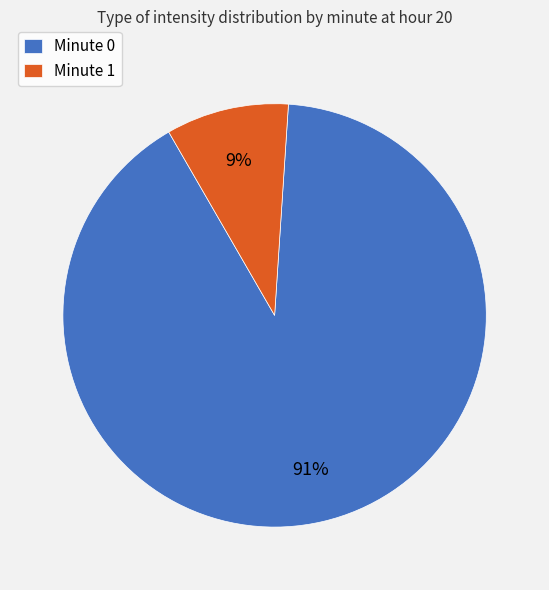

Between Minute 1 and Minute 0, which is larger?

Minute 0